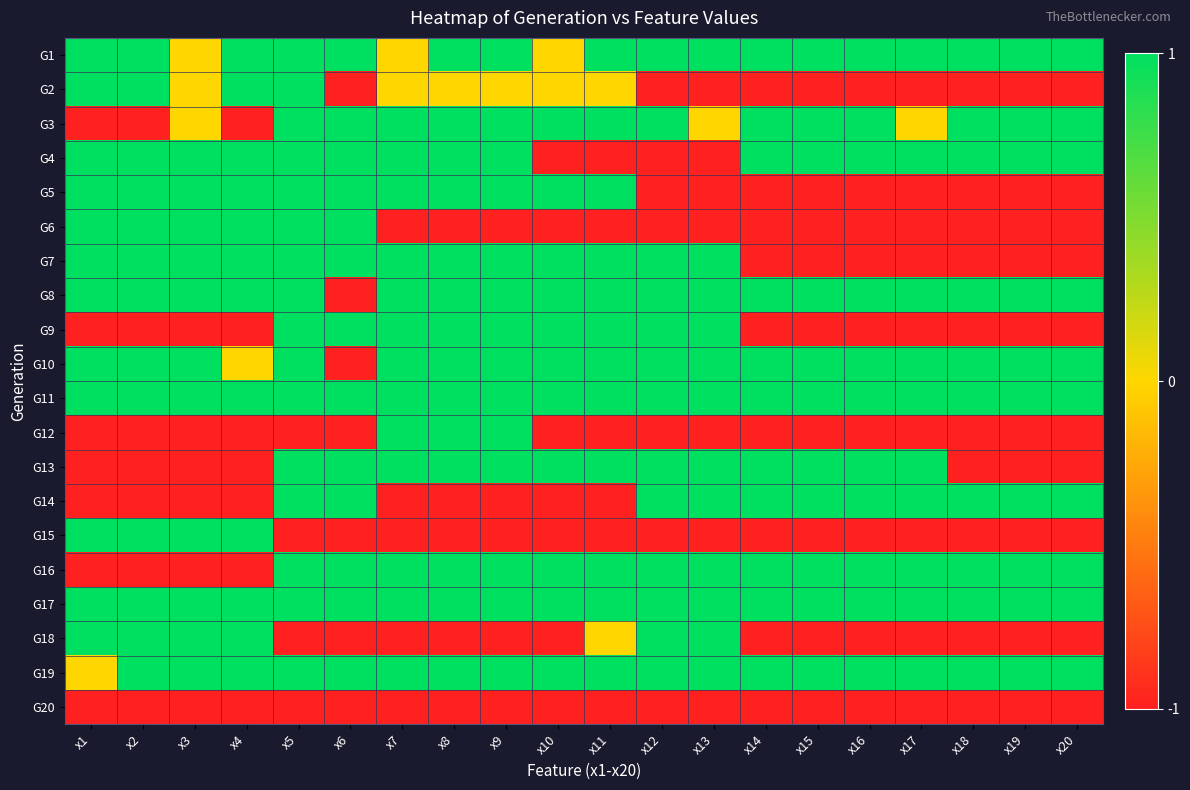

Which label corresponds to the smallest value in the chart?

x6